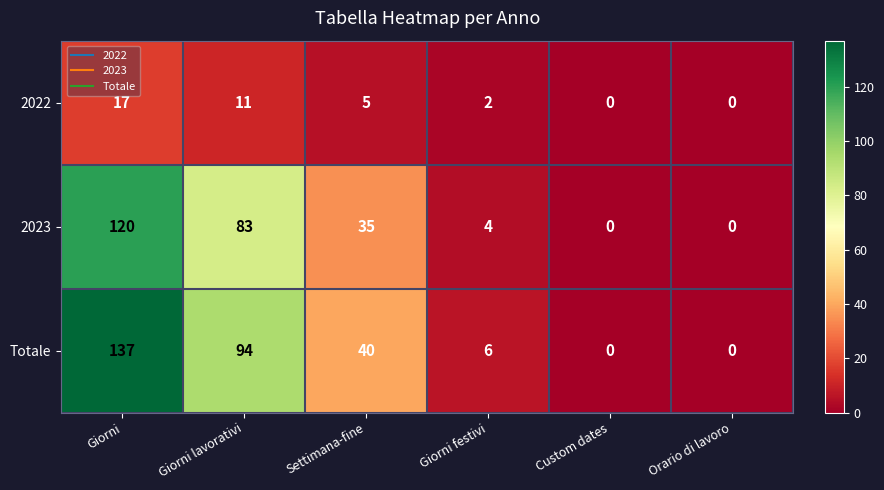

How many categories are shown in the chart?

6